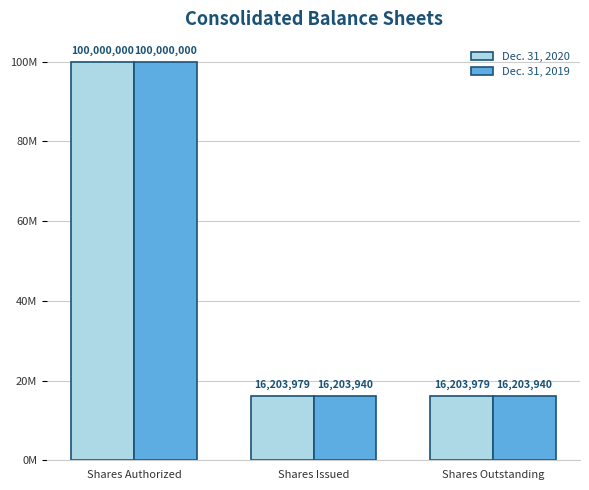

Does the chart contain any negative values?

No